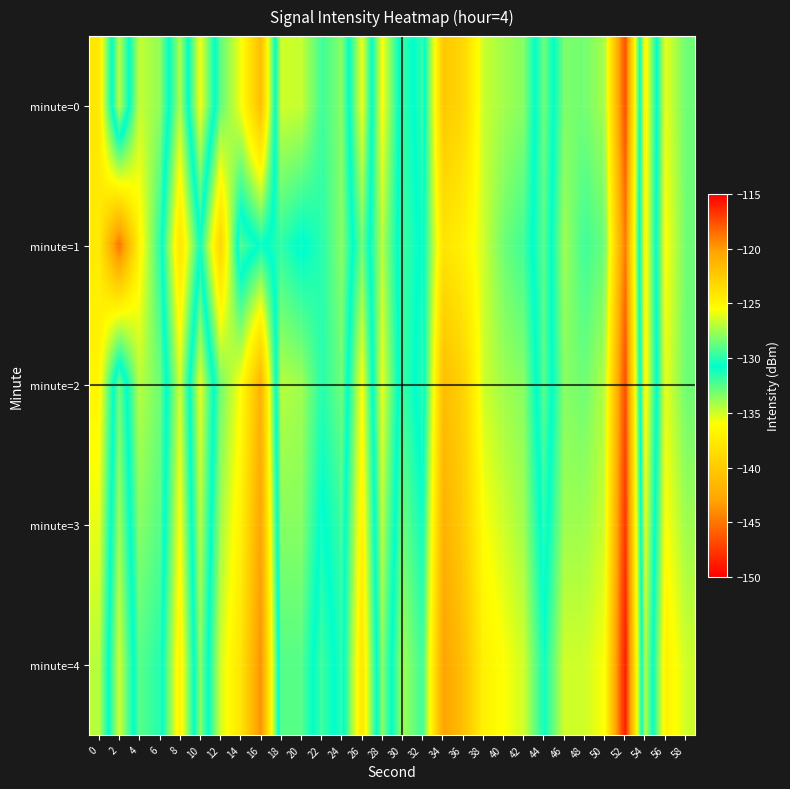

Count the number of data series in this chart.

5